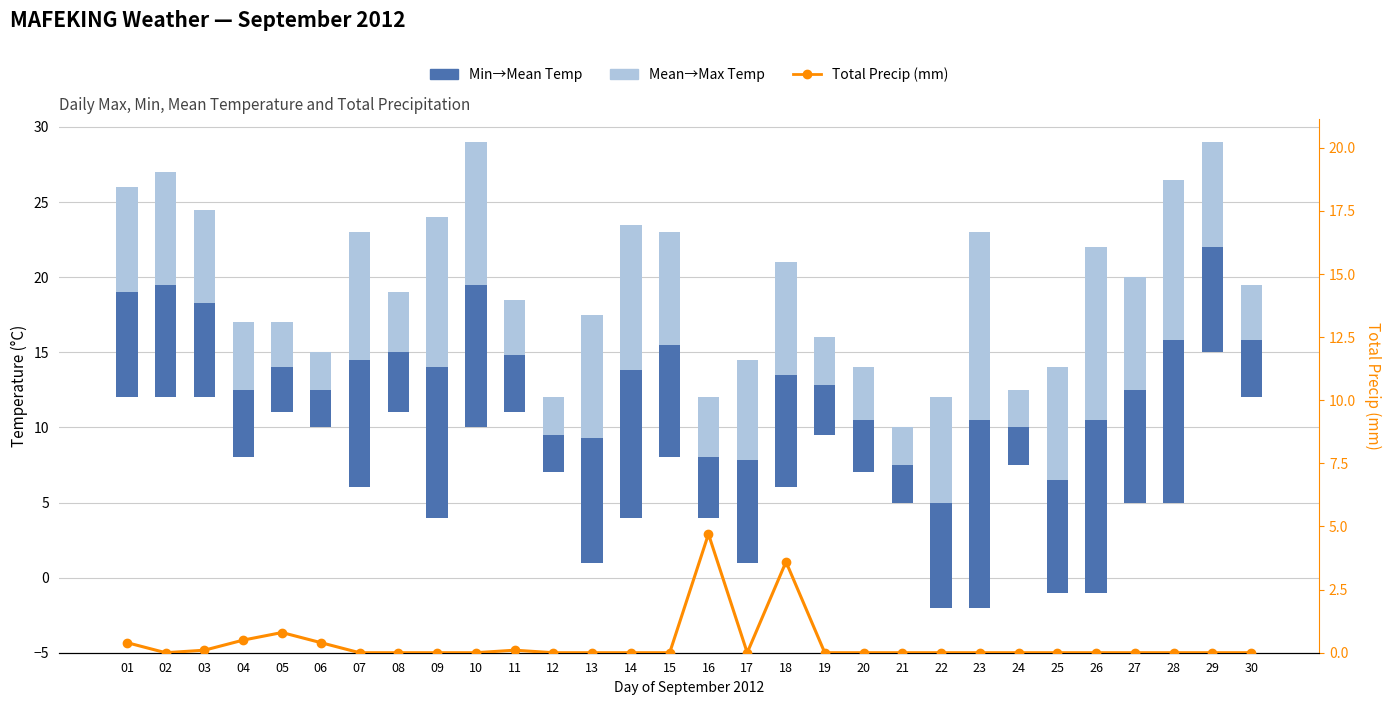

Which series has the largest range (max minus min)?

Min→Mean Temp